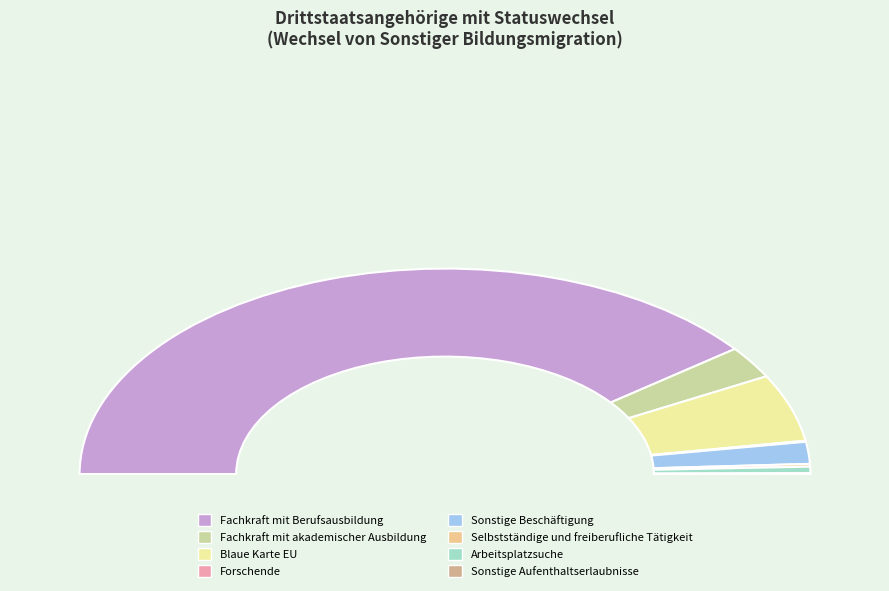

Is there a majority slice in this chart?

Yes